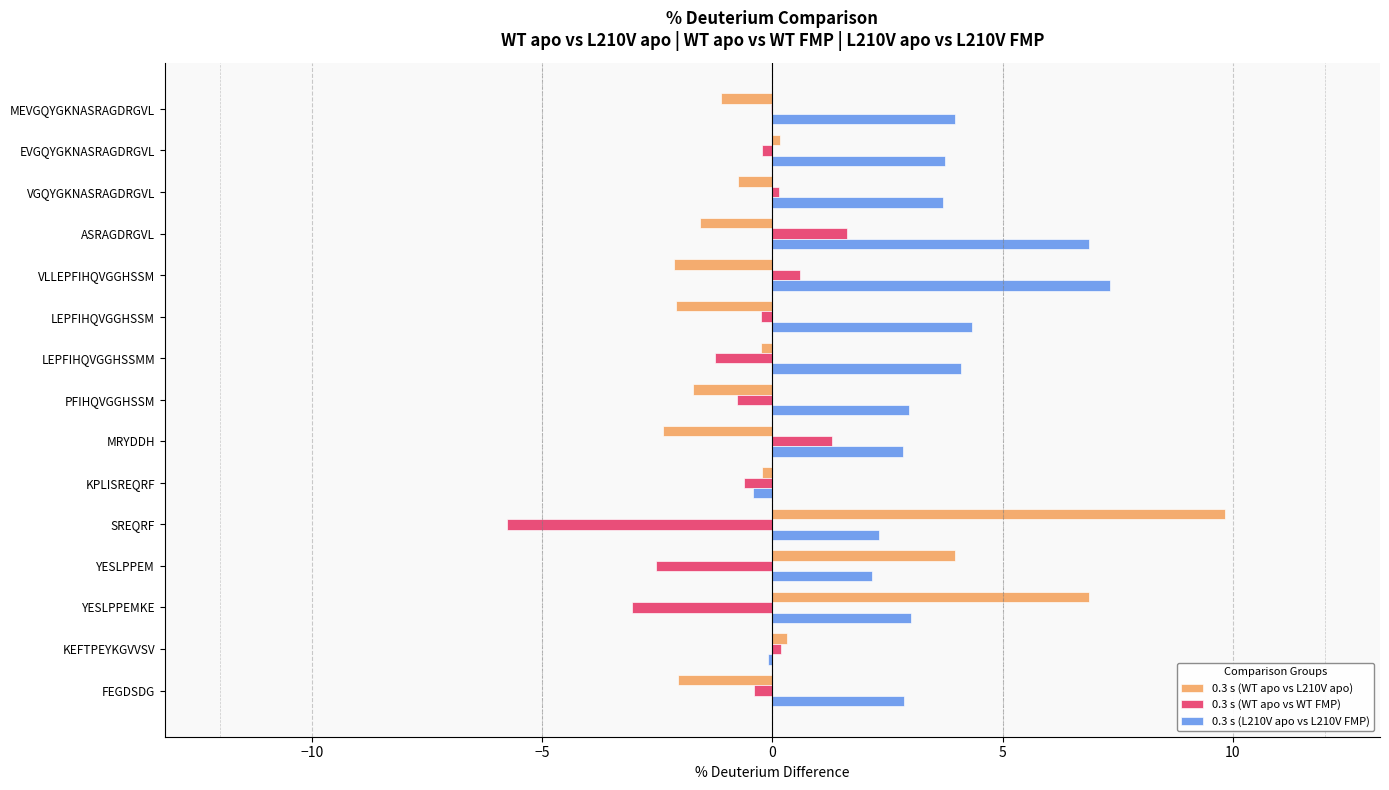

Which series has the largest total across all categories?

0.3 s (L210V apo vs L210V FMP)